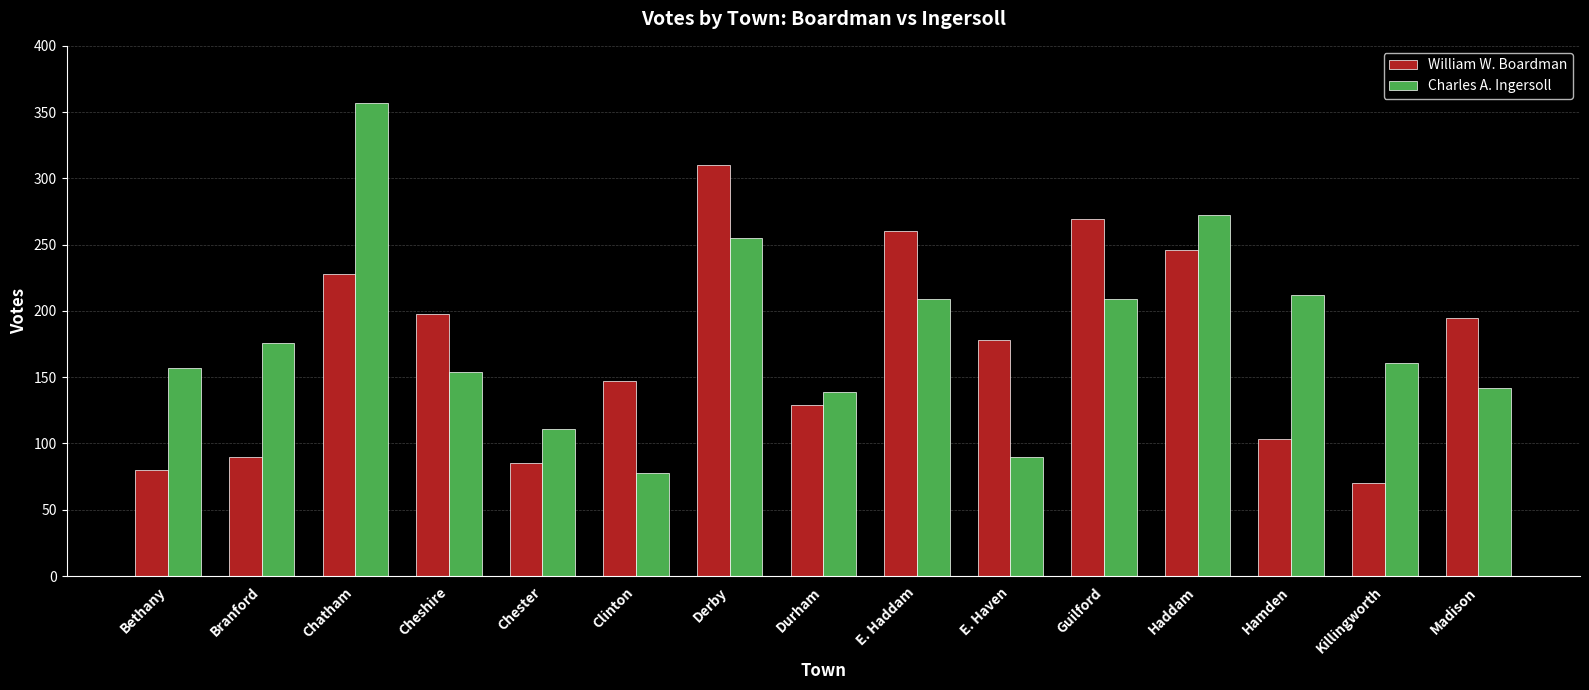

Read the William W. Boardman value at Bethany, to the nearest 5.

80